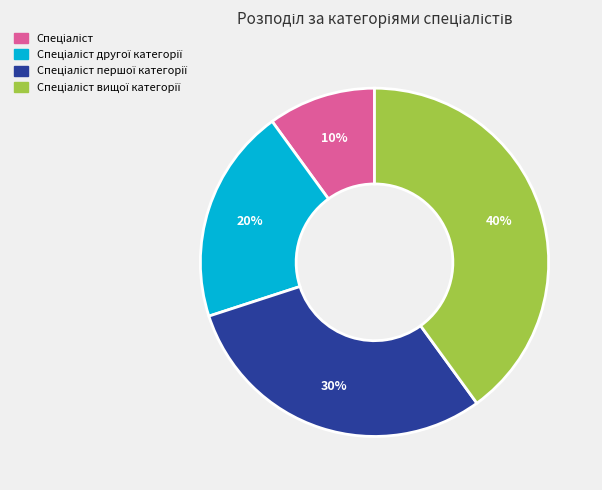

To the nearest percent, what is the difference between the largest and smallest slice percentages?

30%